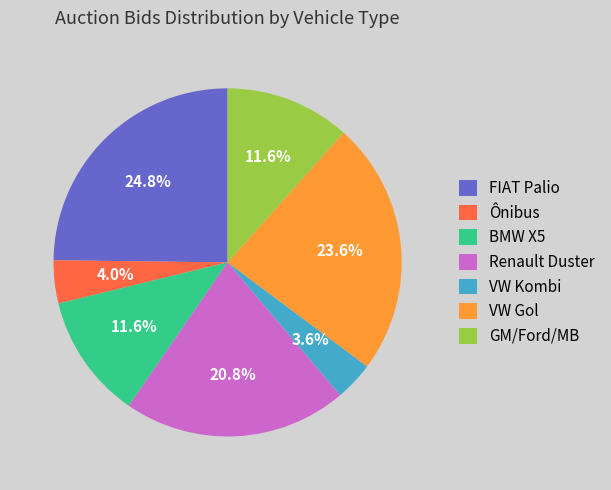

How many slices are in this pie chart?

7